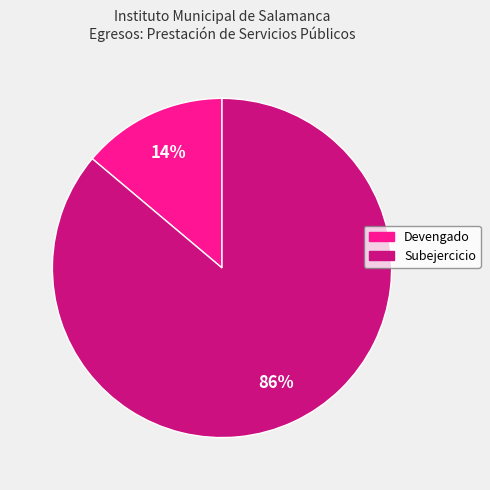

Between Devengado and Subejercicio, which is larger?

Subejercicio